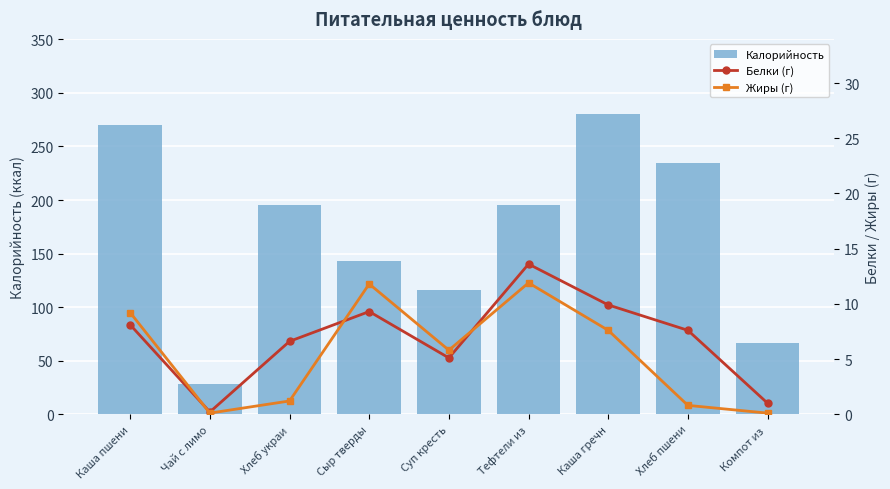

Reading right to left, extract all data points from this chart.

Калорийность: Компот из =66.6	Хлеб пшени=234.4	Каша гречн=280.4	Тефтели из=195.0	Суп кресть=115.6	Сыр тверды=143.3	Хлеб украи=195.6	Чай с лимо=27.9	Каша пшени=270.3
Белки (г): Компот из =1.0	Хлеб пшени=7.6	Каша гречн=9.9	Тефтели из=13.6	Суп кресть=5.1	Сыр тверды=9.3	Хлеб украи=6.6	Чай с лимо=0.2	Каша пшени=8.1
Жиры (г): Компот из =0.1	Хлеб пшени=0.8	Каша гречн=7.6	Тефтели из=11.9	Суп кресть=5.8	Сыр тверды=11.8	Хлеб украи=1.2	Чай с лимо=0.1	Каша пшени=9.2